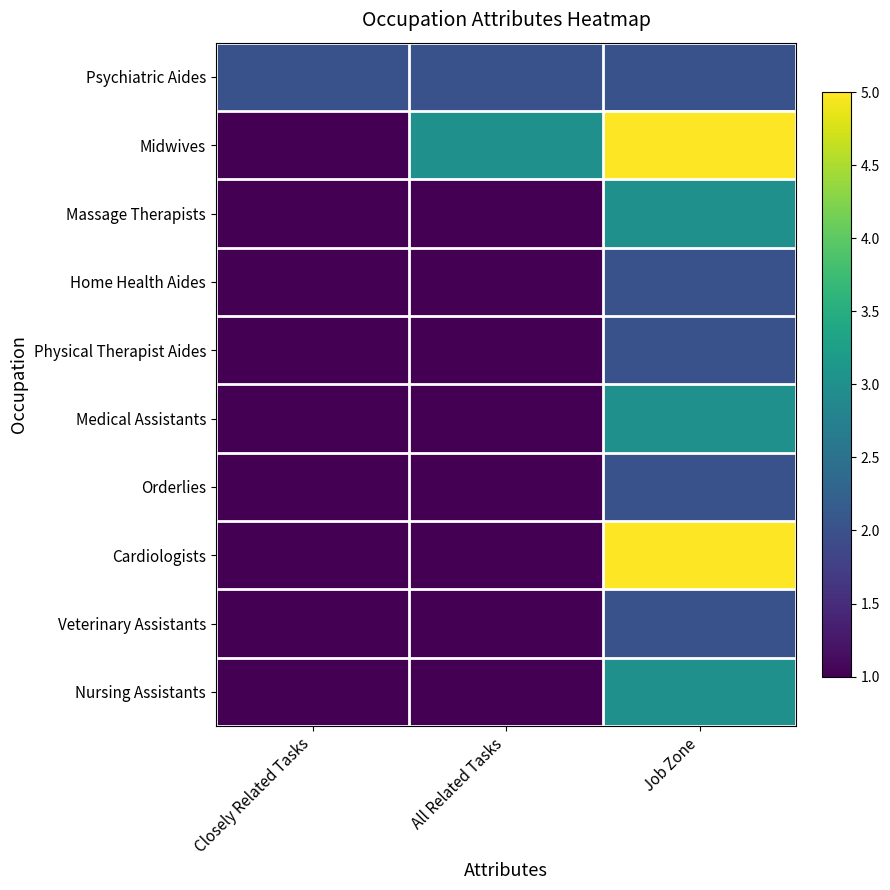

Which has a higher value, Job Zone or All Related Tasks?

Job Zone